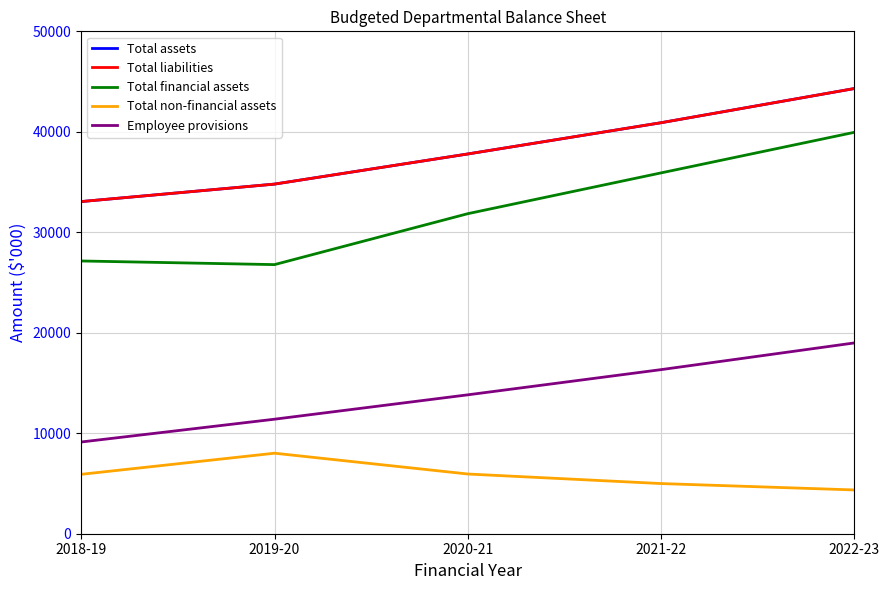

Reading right to left, transcribe all the data shown in this chart.

Total assets: 44308	40905	37795	34796	33057
Total liabilities: 44308	40905	37795	34796	33057
Total financial assets: 39952	35913	31853	26783	27145
Total non-financial assets: 4356	4992	5942	8013	5912
Employee provisions: 18990	16332	13824	11398	9129